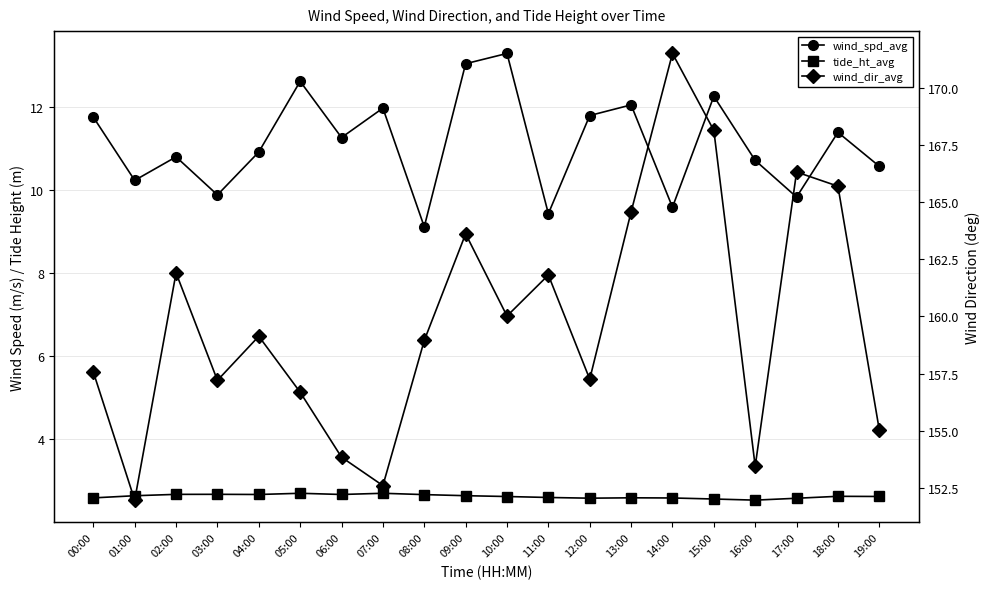

What is the total value across all series at 10:00?

175.9